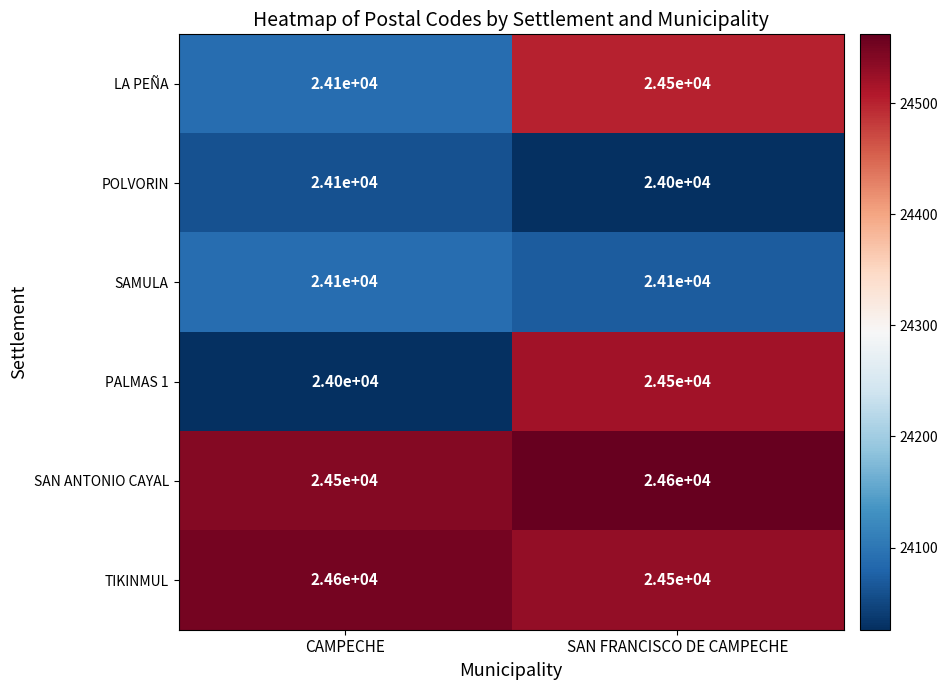

At how many categories does at least one series exceed 24473?

2